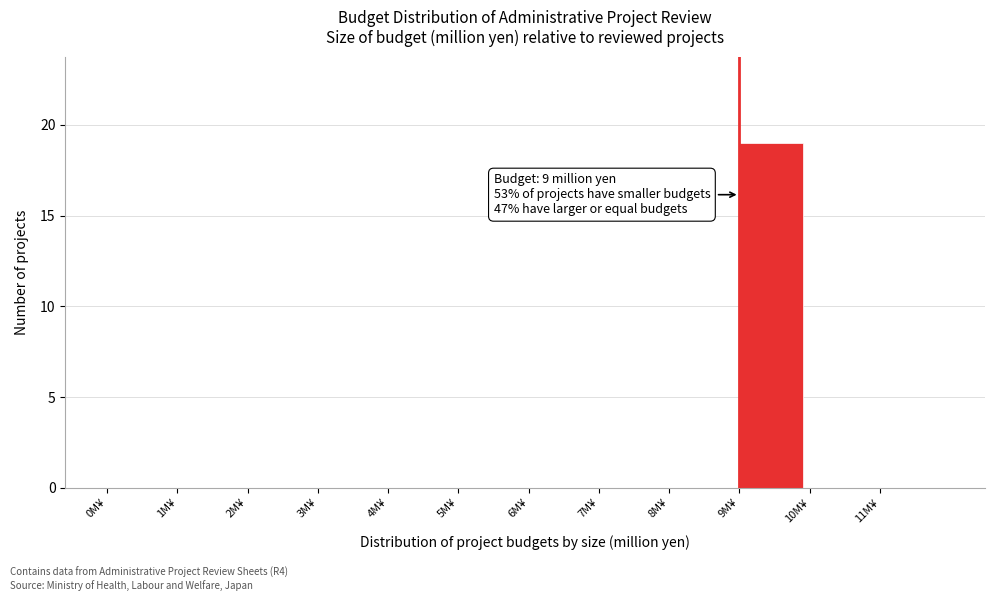

Over which range of the x-axis is the bar tallest?

9 to 10